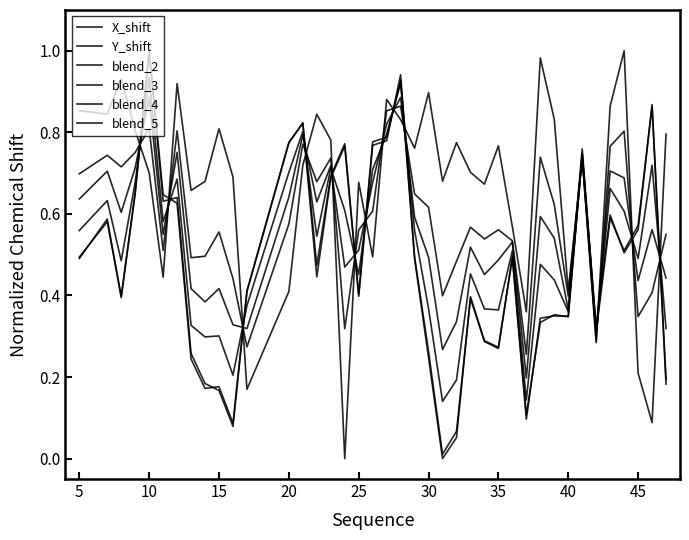

What is the difference between the maximum and minimum values in the blend_2 series?

0.6